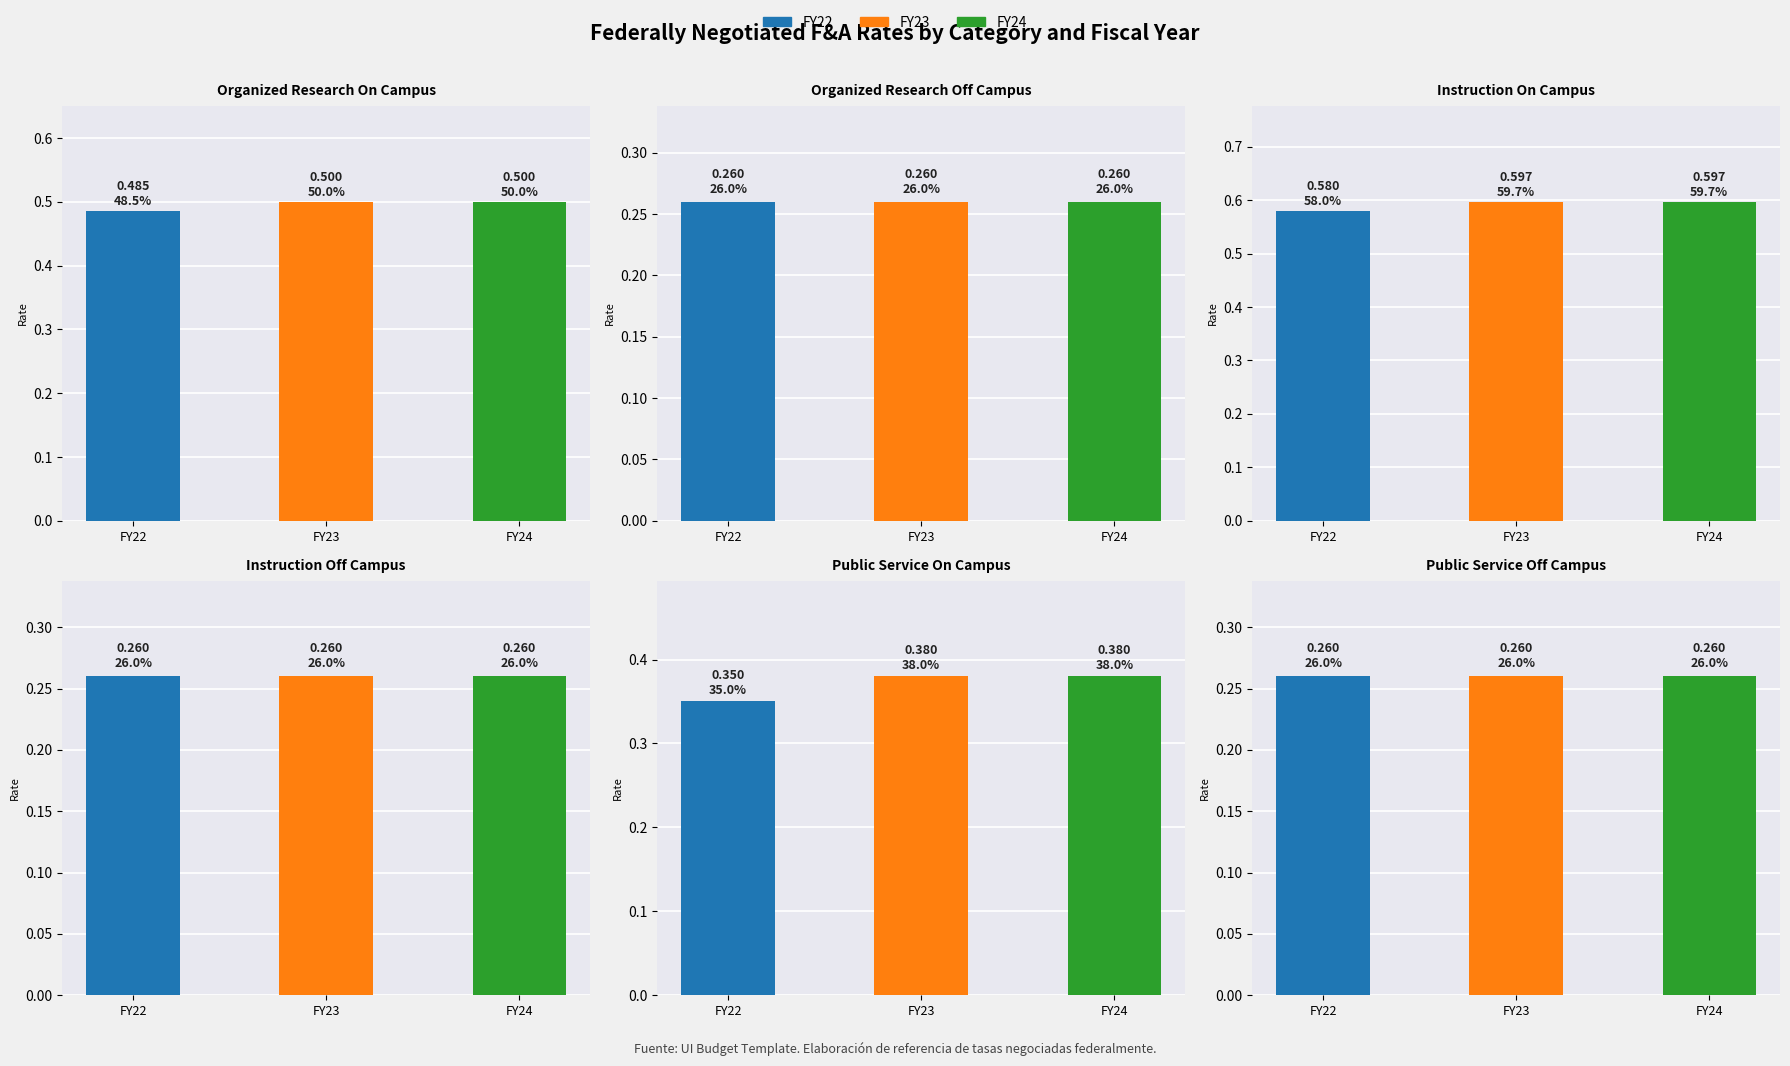

Reading left to right, list all the values displayed in this chart.

FY22: 0.5	0.3	0.6	0.3	0.3	0.3
FY23: 0.5	0.3	0.6	0.3	0.4	0.3
FY24: 0.5	0.3	0.6	0.3	0.4	0.3